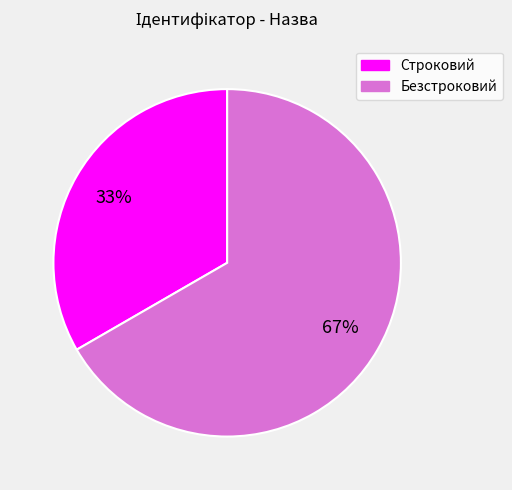

Rank the categories by value from highest to lowest.

Безстроковий, Строковий